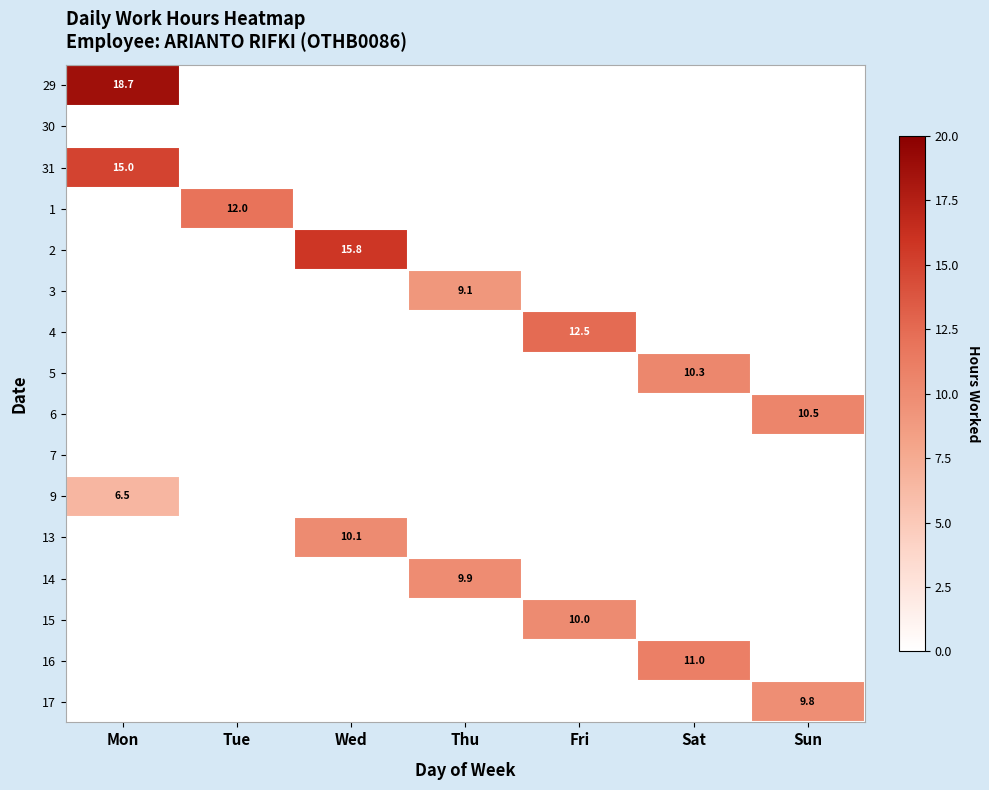

What is the greatest value displayed?

18.7